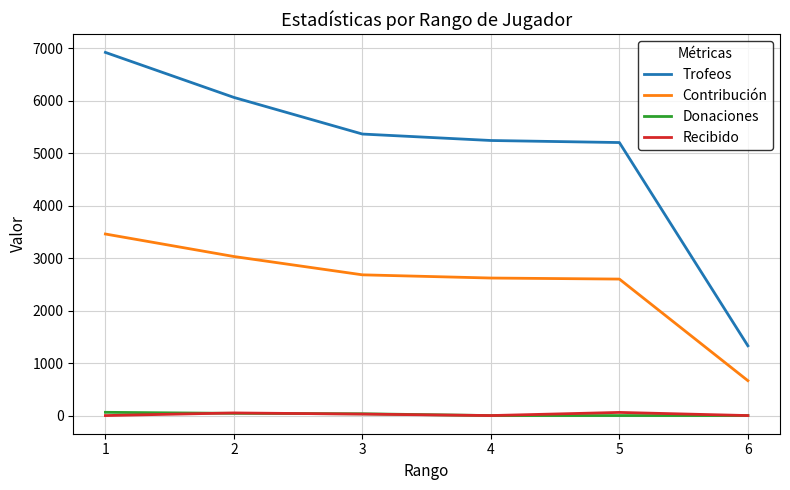

Between 3 and 4, which series saw the biggest shift?

Trofeos